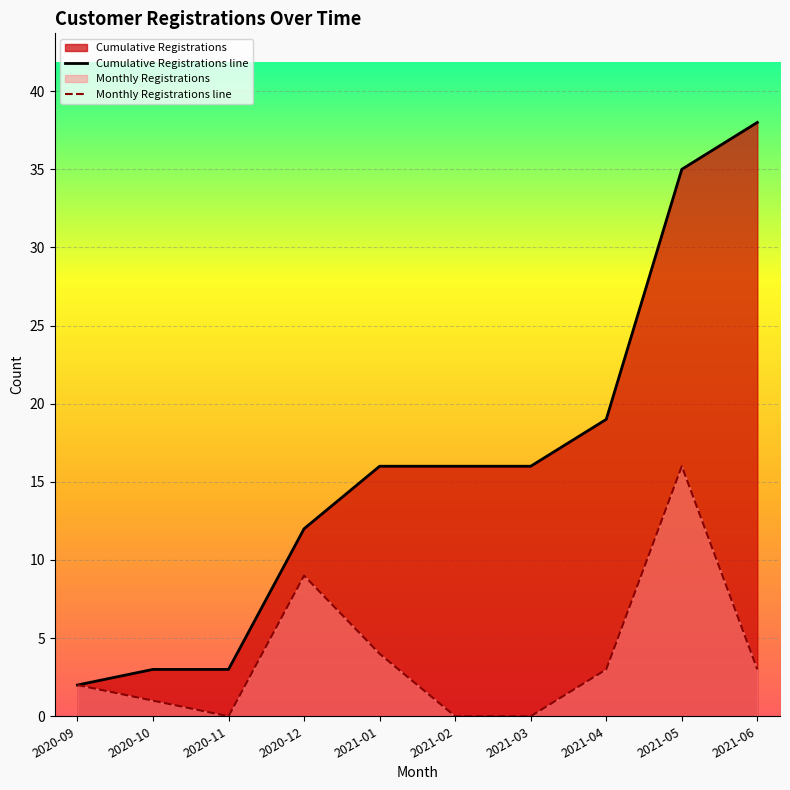

Between 2020-09 and 2021-01, which series saw the biggest shift?

Cumulative Registrations line